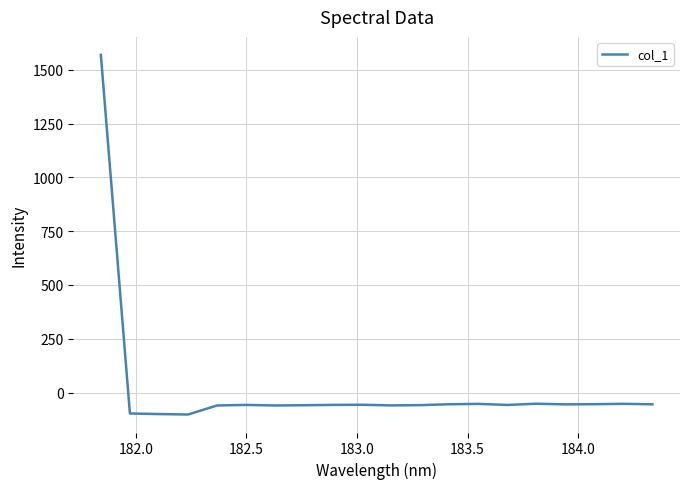

What is the minimum value shown in the chart?

-102.2